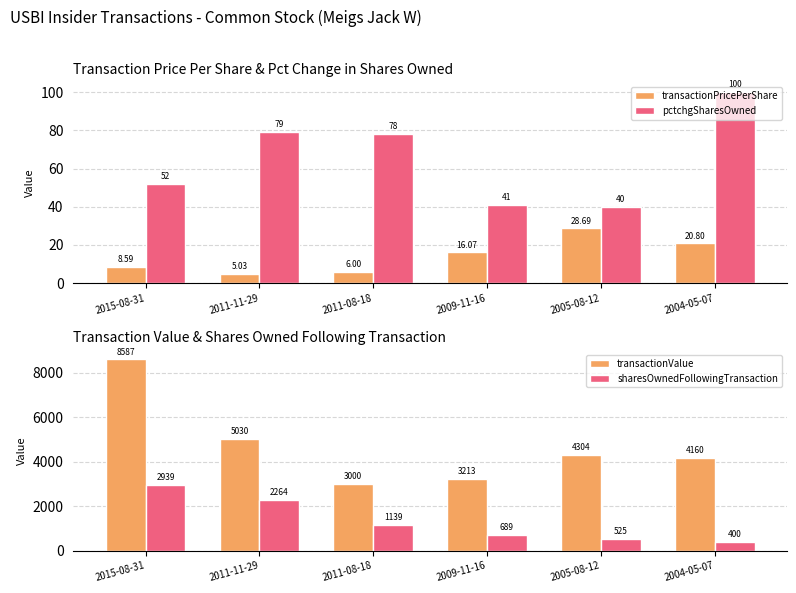

How many data points in sharesOwnedFollowingTransaction are above 1139?

2